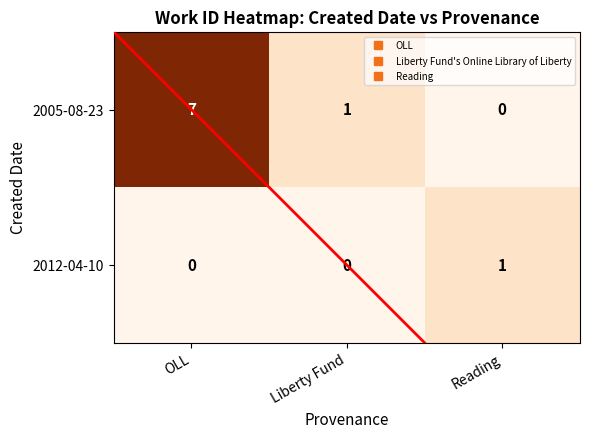

Count the 2012-04-10 values in the range 0 to 1.

3